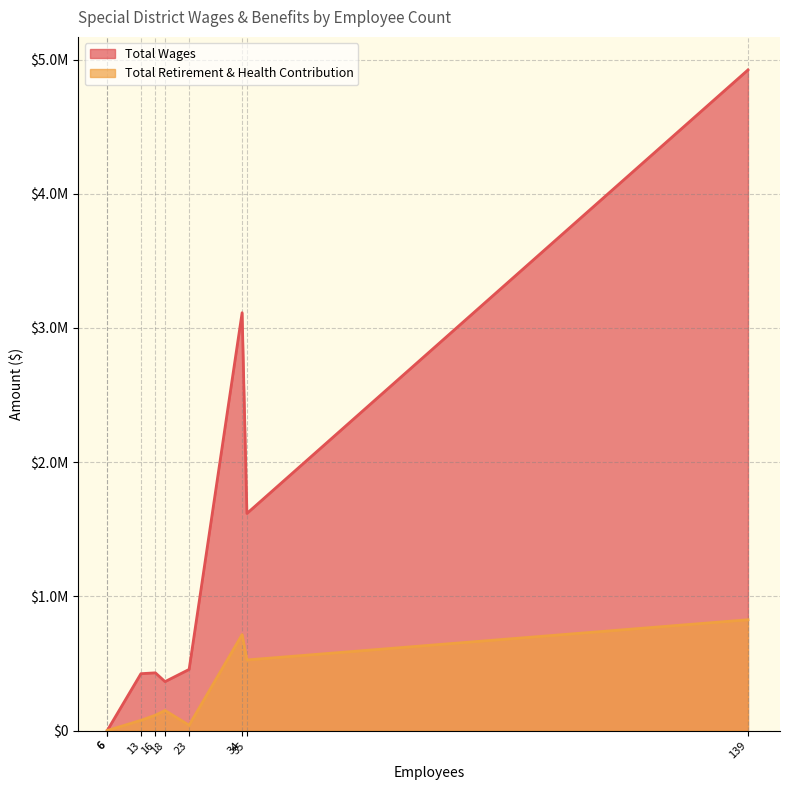

Is the value of Total Retirement & Health Contribution at 6 greater than the value of Total Wages at 139?

No